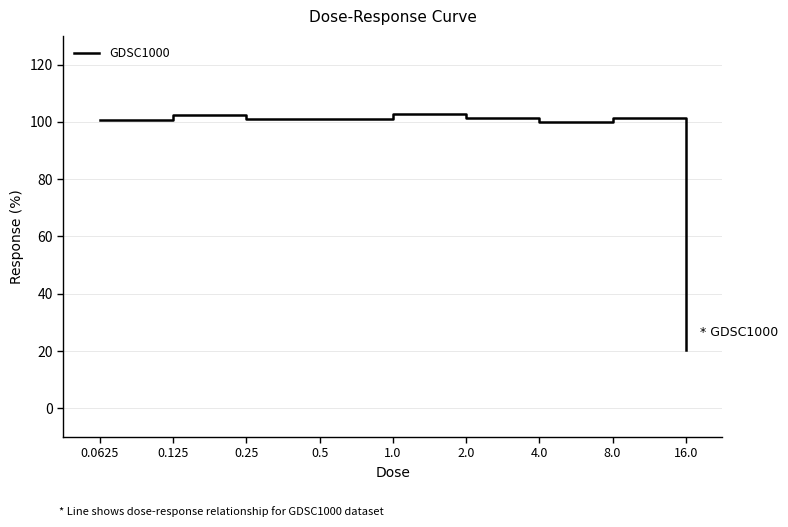

True or false: the data shows 59.9 at 4.0.

False